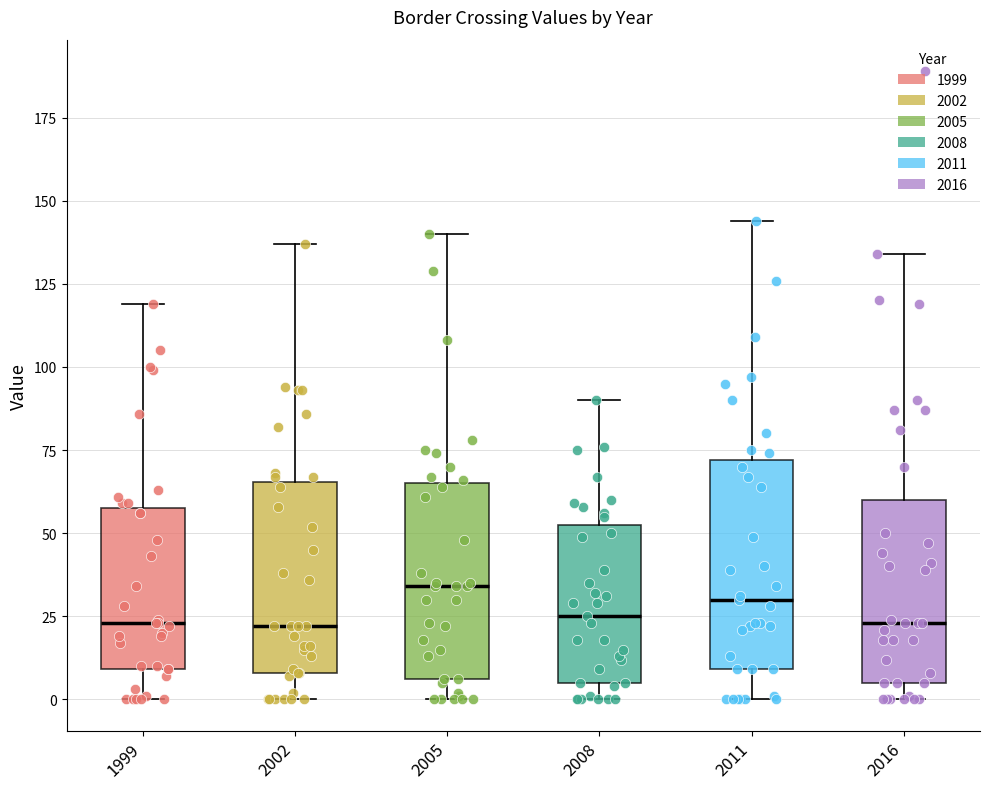

Reading left to right, transcribe this box plot: for each box, give where its median line is, the range the box spans, and where its two whiskers end, as read against the y-axis. The values are not printed on the chart, so give them approximately, as read against the axis.

1999: median 25, box 10 to 60, whiskers 0 to 120
2002: median 20, box 10 to 65, whiskers 0 to 135
2005: median 35, box 5 to 65, whiskers 0 to 140
2008: median 25, box 5 to 55, whiskers 0 to 90
2011: median 30, box 10 to 70, whiskers 0 to 145
2016: median 25, box 5 to 60, whiskers 0 to 135